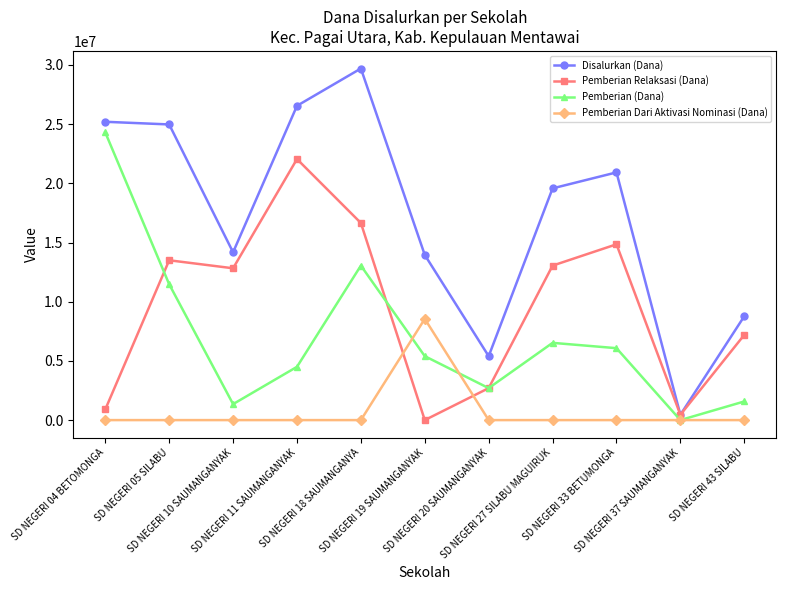

What is the label of the 10th point from the left?

SD NEGERI 37 SAUMANGANYAK